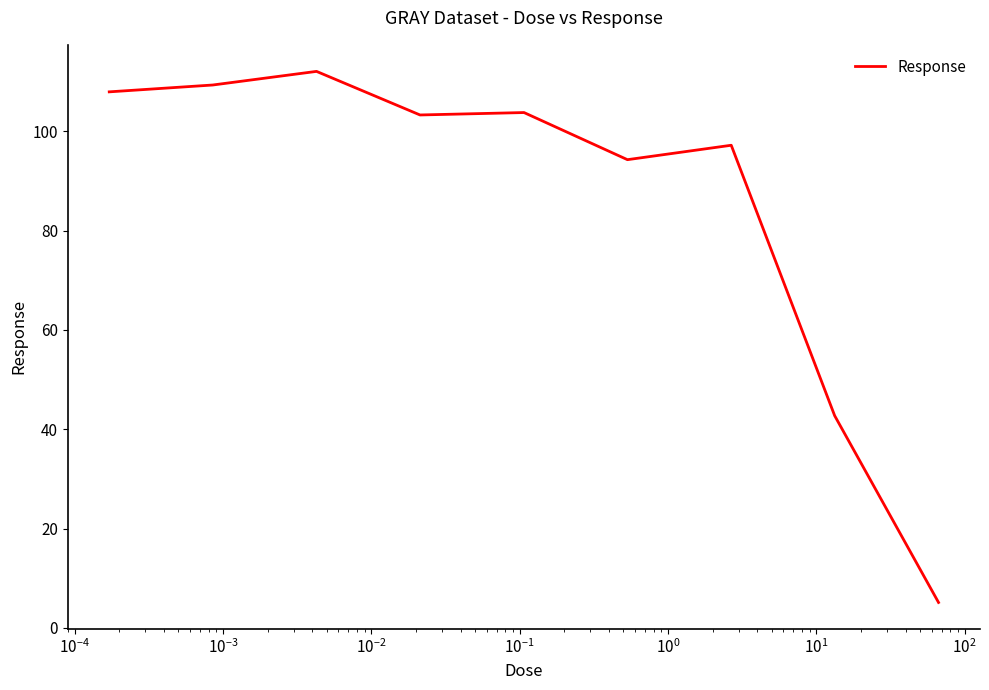

What is the sum of all values?

775.5